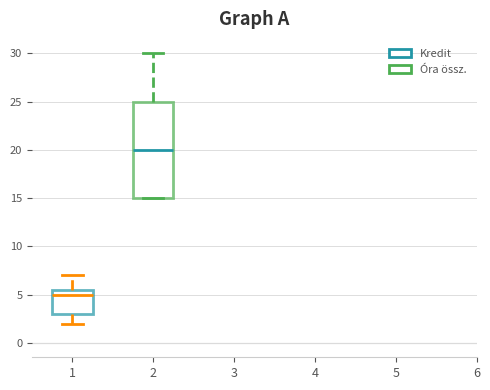

Which box has the lowest median line?

1